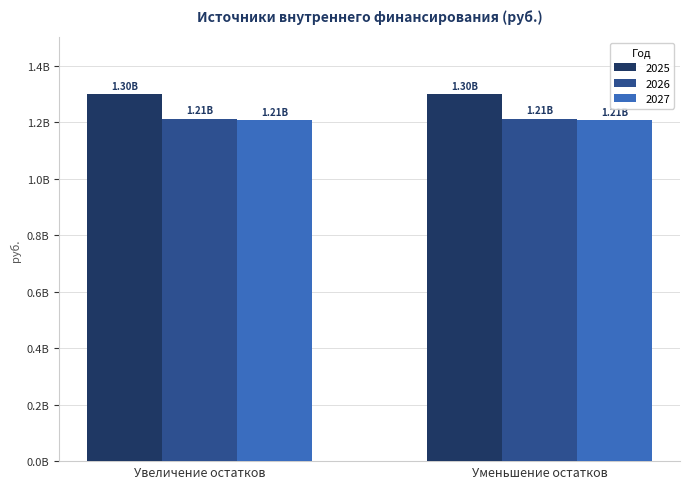

The 2026 series shows 822217218 at Увеличение остатков. True or false?

False